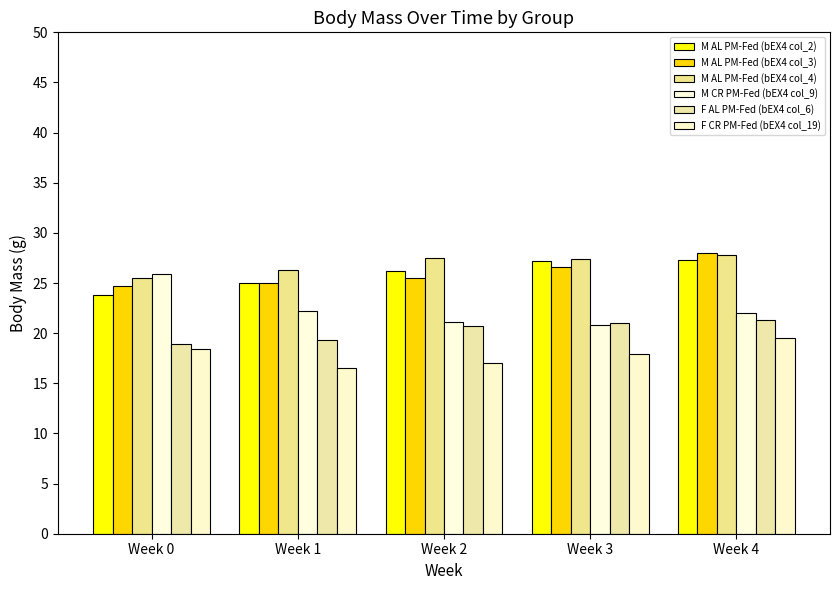

Which series changed the most between Week 1 and Week 2?

F AL PM-Fed (bEX4 col_6)